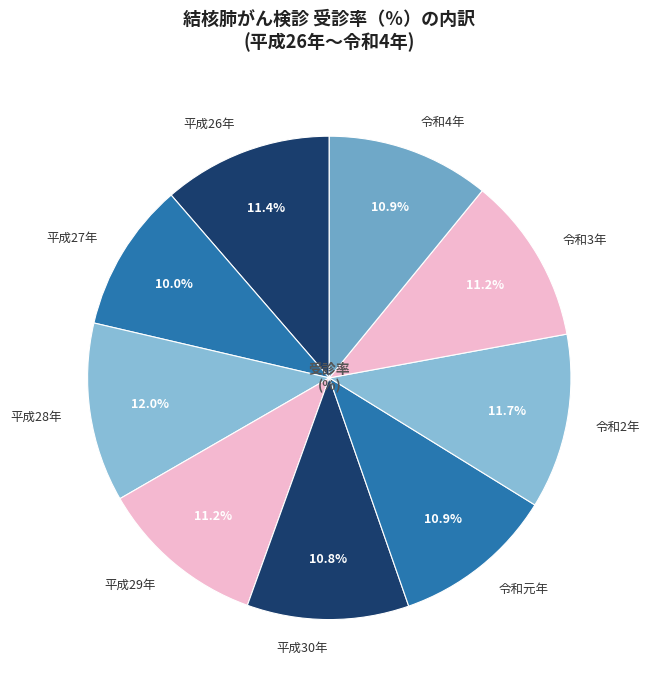

Which category has the smallest portion of the pie?

平成27年